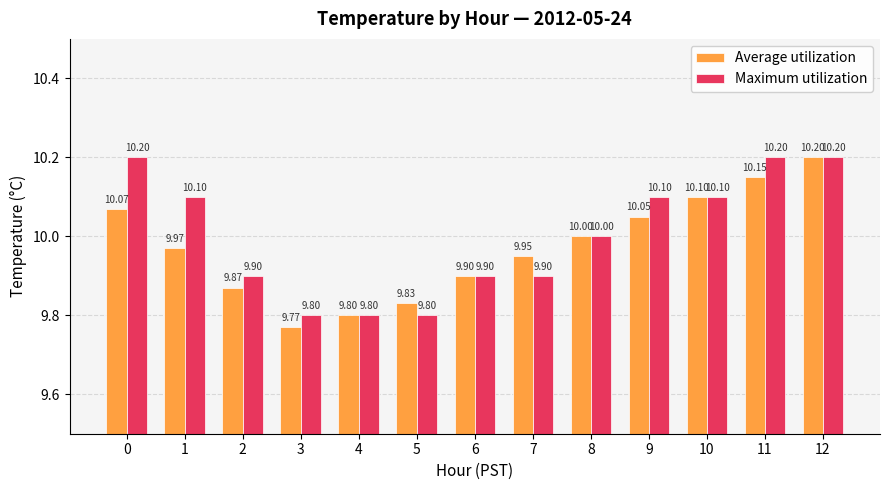

What are all the series names shown in the legend?

Average utilization, Maximum utilization